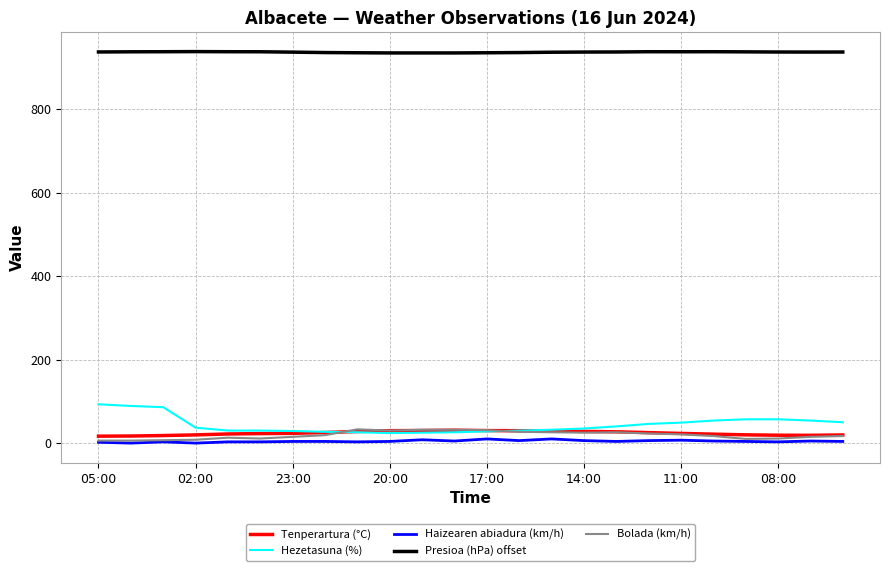

True or false: Bolada (km/h) and Presioa (hPa) offset intersect in this chart.

False